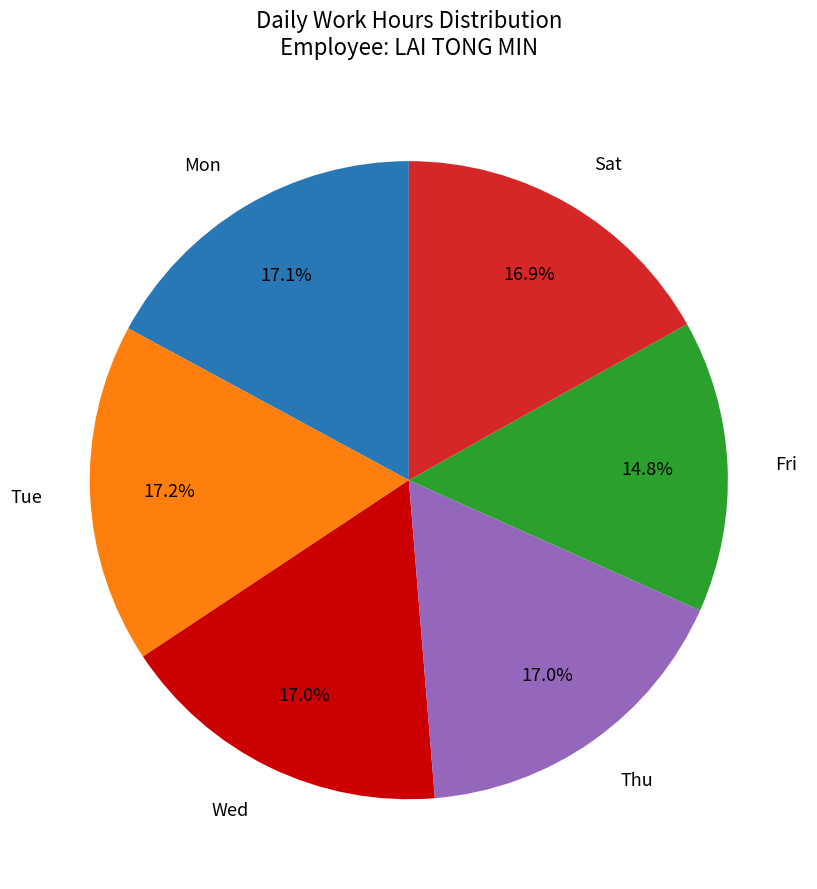

Is there any slice that represents more than half of the pie?

No